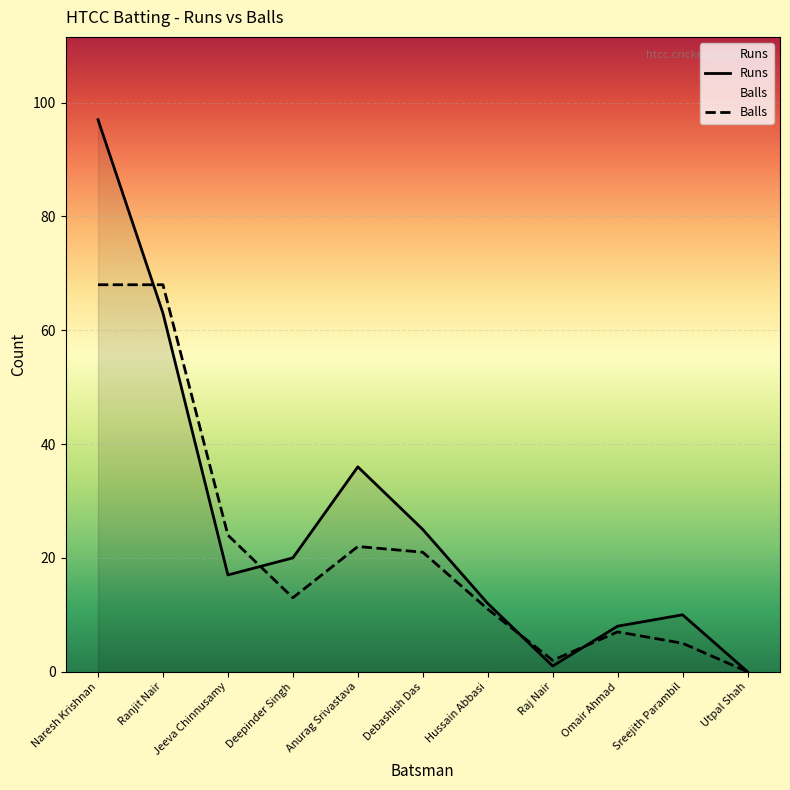

What is the value of the Runs point at the 5th from the left?

36